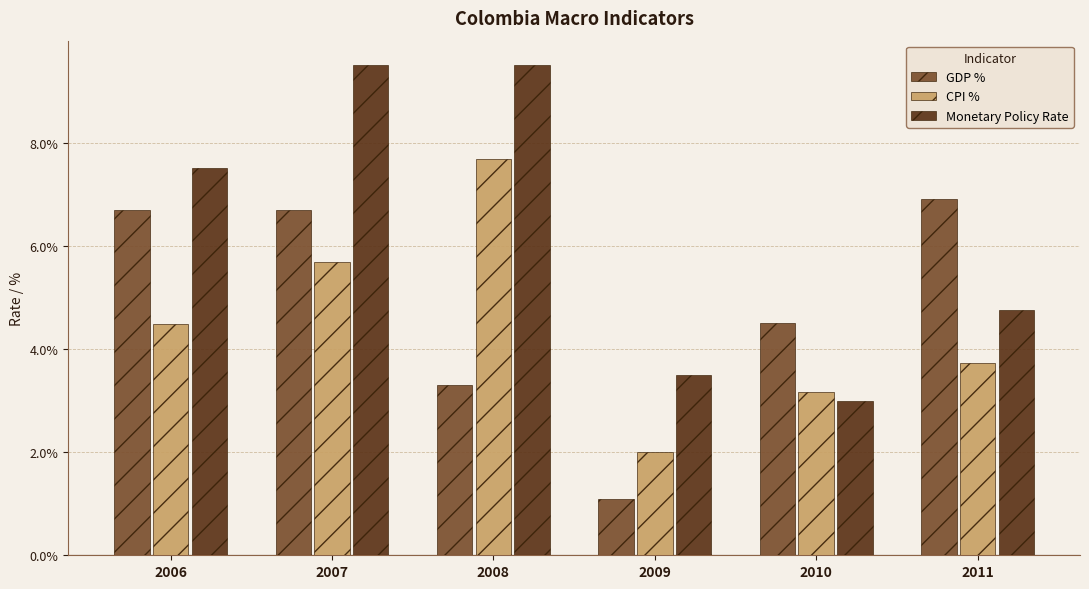

At which category is the sum across all series the highest?

2007